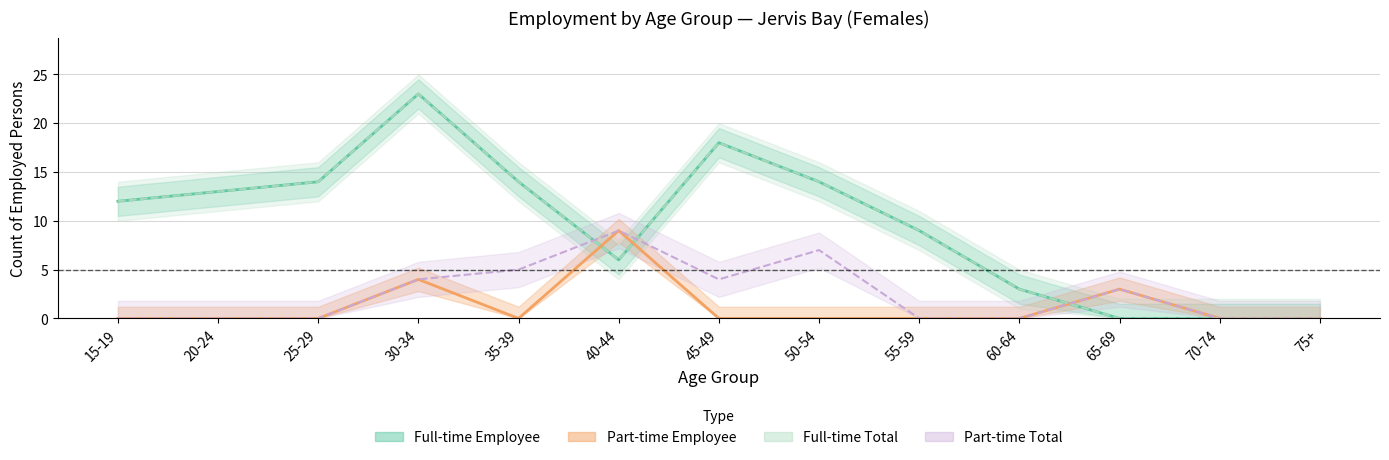

What is the total value across all series at 20-24?

26